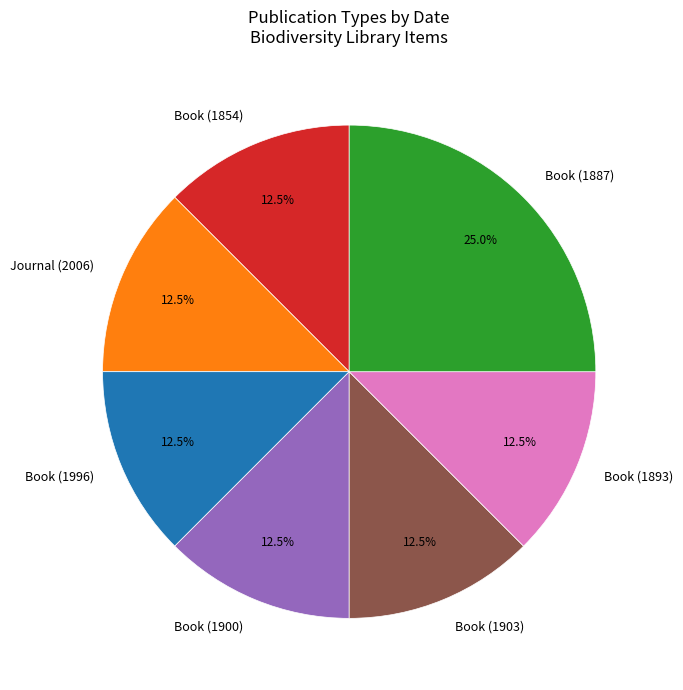

What is the largest slice in the pie chart?

Book (1887)